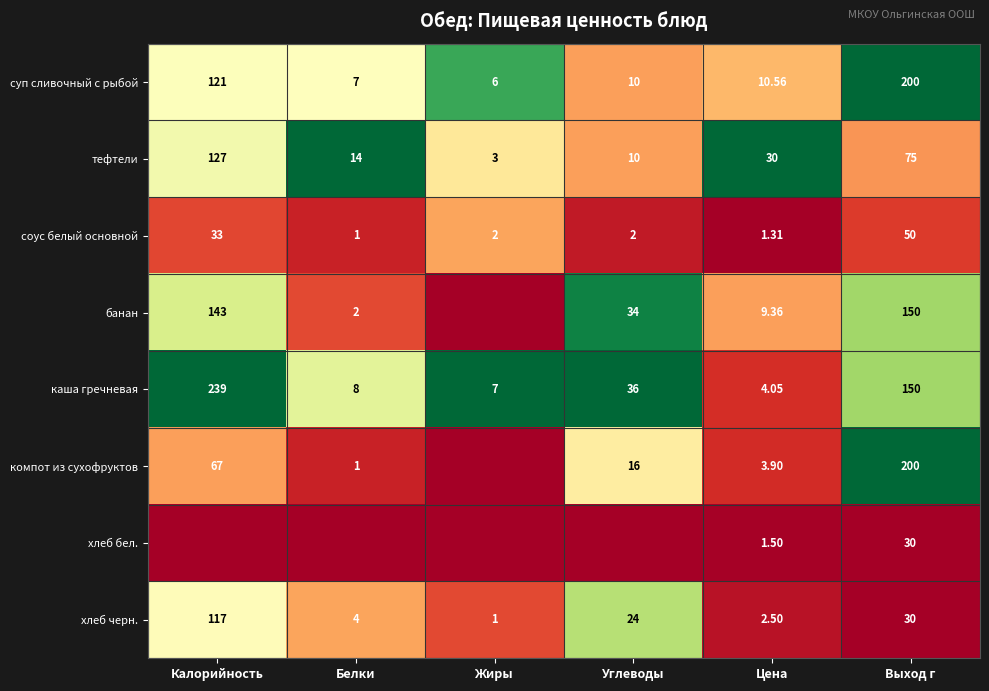

Which category has the lowest value in the хлеб черн. series?

Жиры